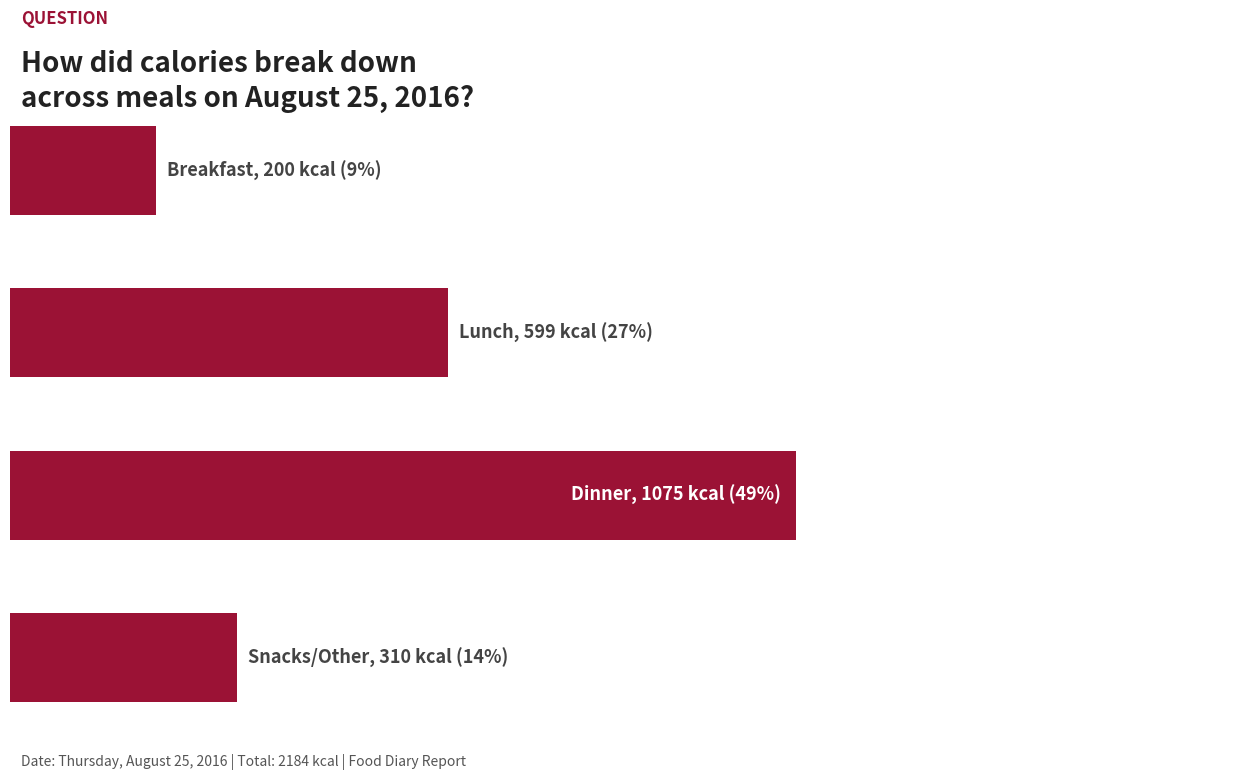

How many bars are there in total?

4